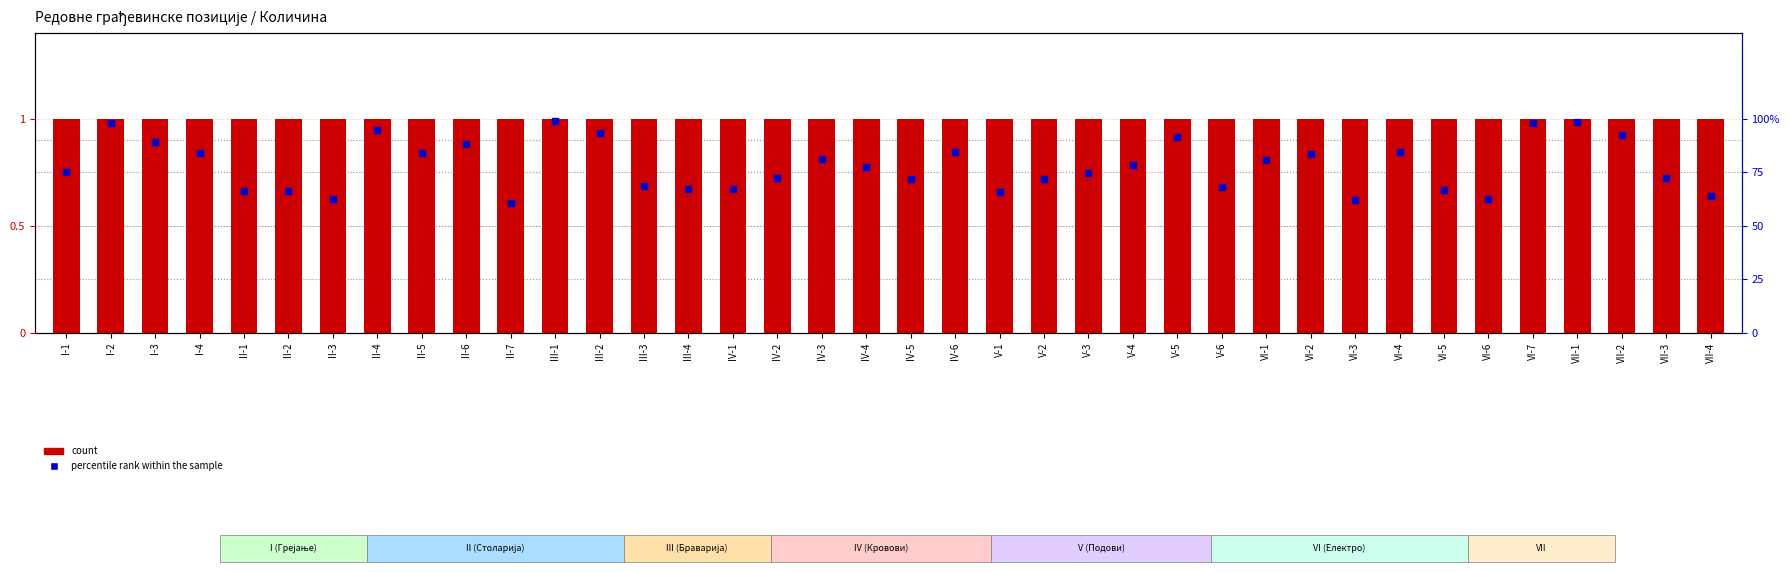

Which series has the widest spread of Y values?

percentile rank within the sample